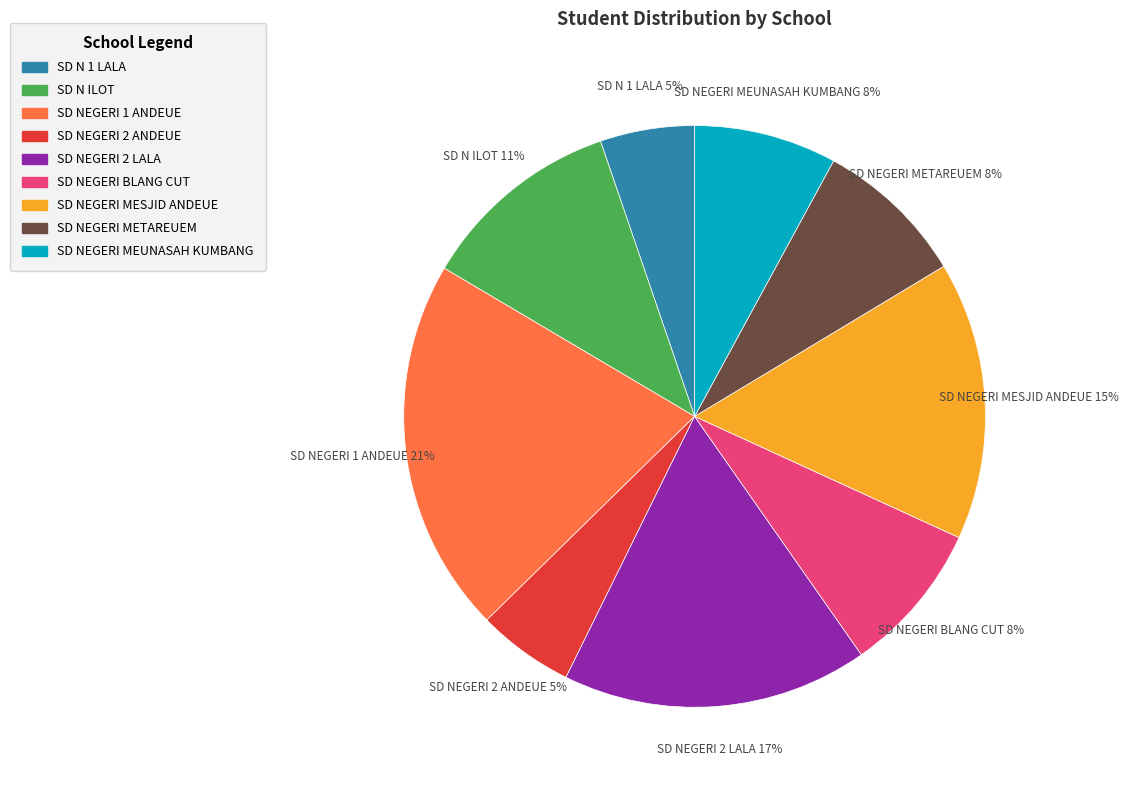

Count the number of slices in the pie.

9